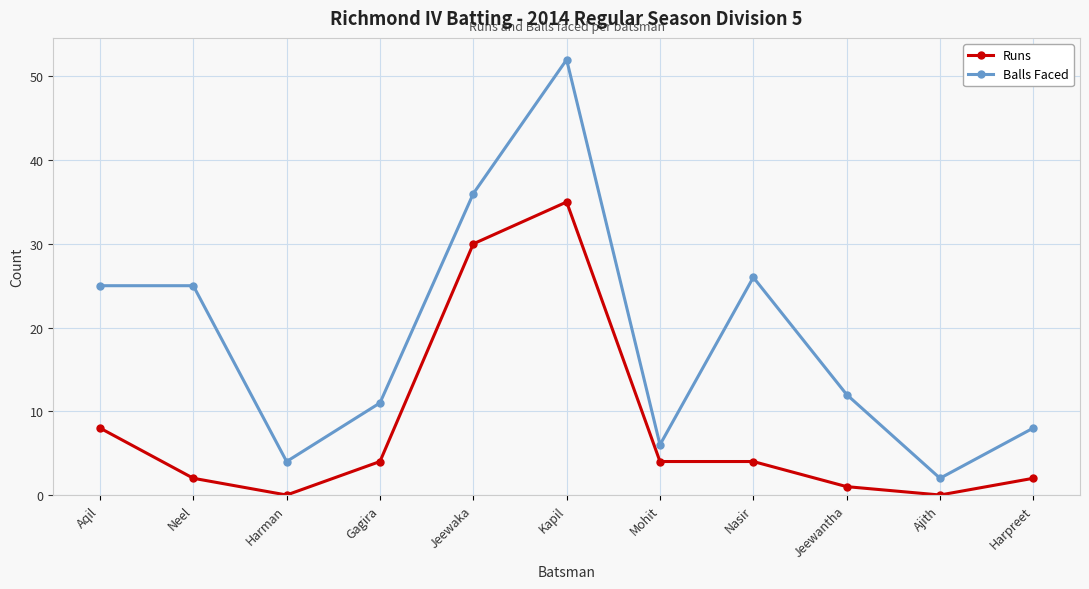

Which series changed the most between Harman and Nasir?

Balls Faced